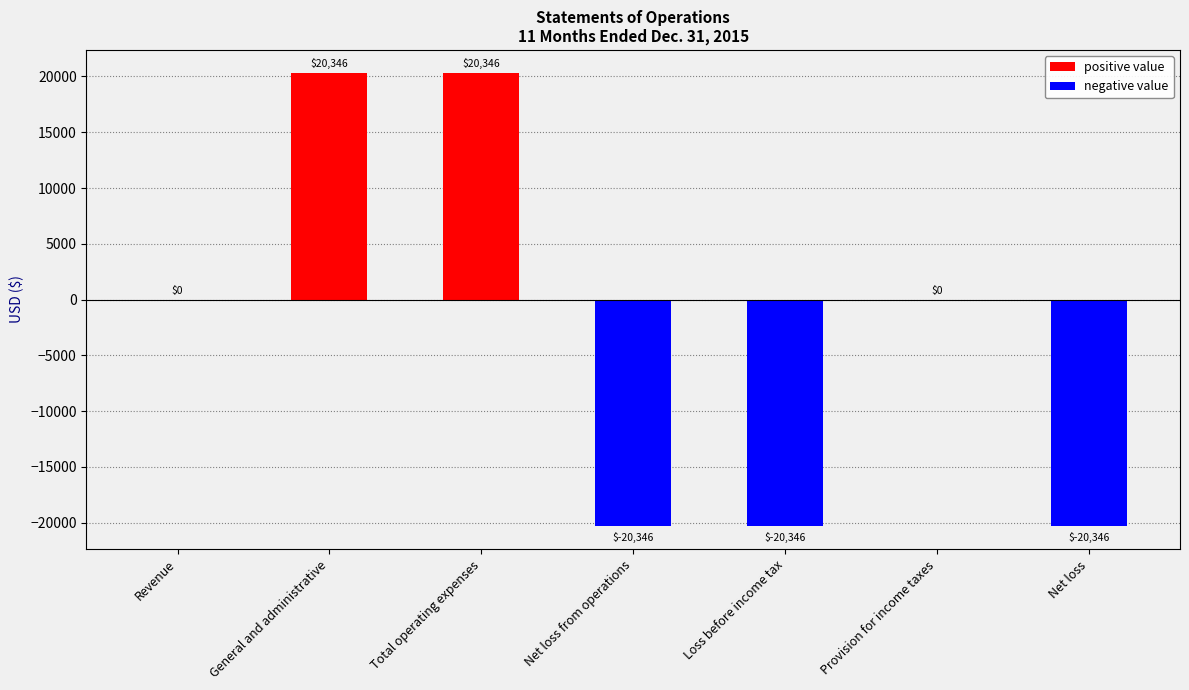

Which has a higher value, Provision for income taxes or Net loss from operations?

Provision for income taxes